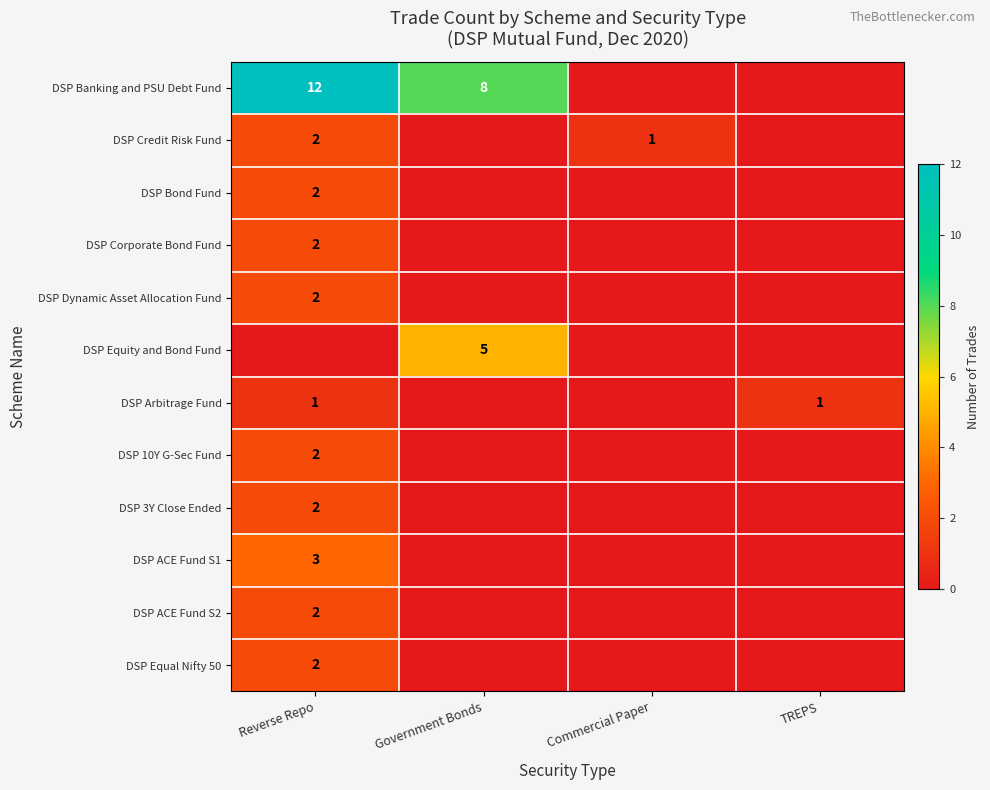

Count the number of data series in this chart.

12